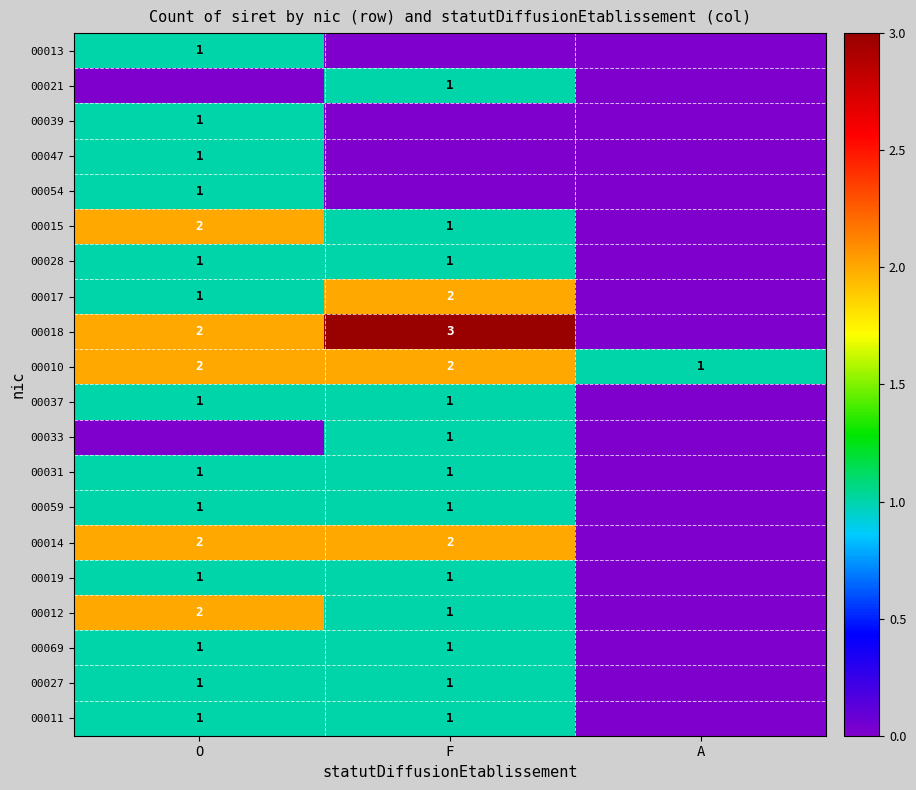

The 00011 series shows 1 at F. True or false?

True